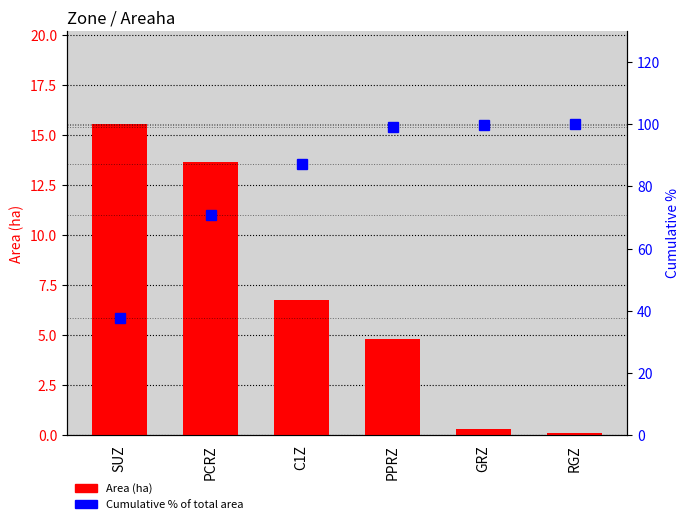

Reading left to right, list all the values displayed in this chart.

Area (ha): SUZ=15.5	PCRZ=13.6	C1Z=6.8	PPRZ=4.8	GRZ=0.3	RGZ=0.1
Cumulative % of total area: SUZ=37.7	PCRZ=70.9	C1Z=87.3	PPRZ=99.0	GRZ=99.8	RGZ=100.0